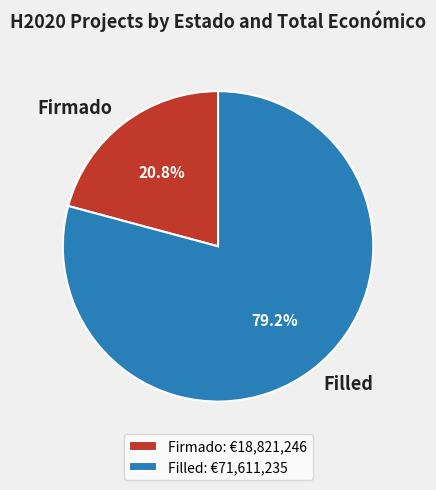

Between Filled and Firmado, which is larger?

Filled